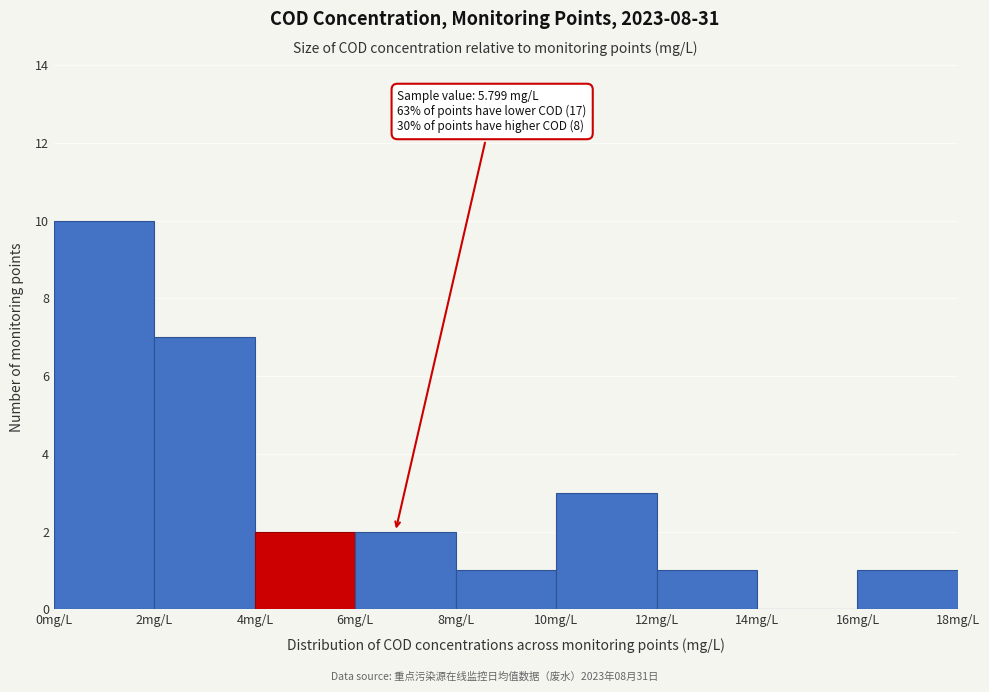

Which range on the x-axis has the tallest bar?

0 to 2